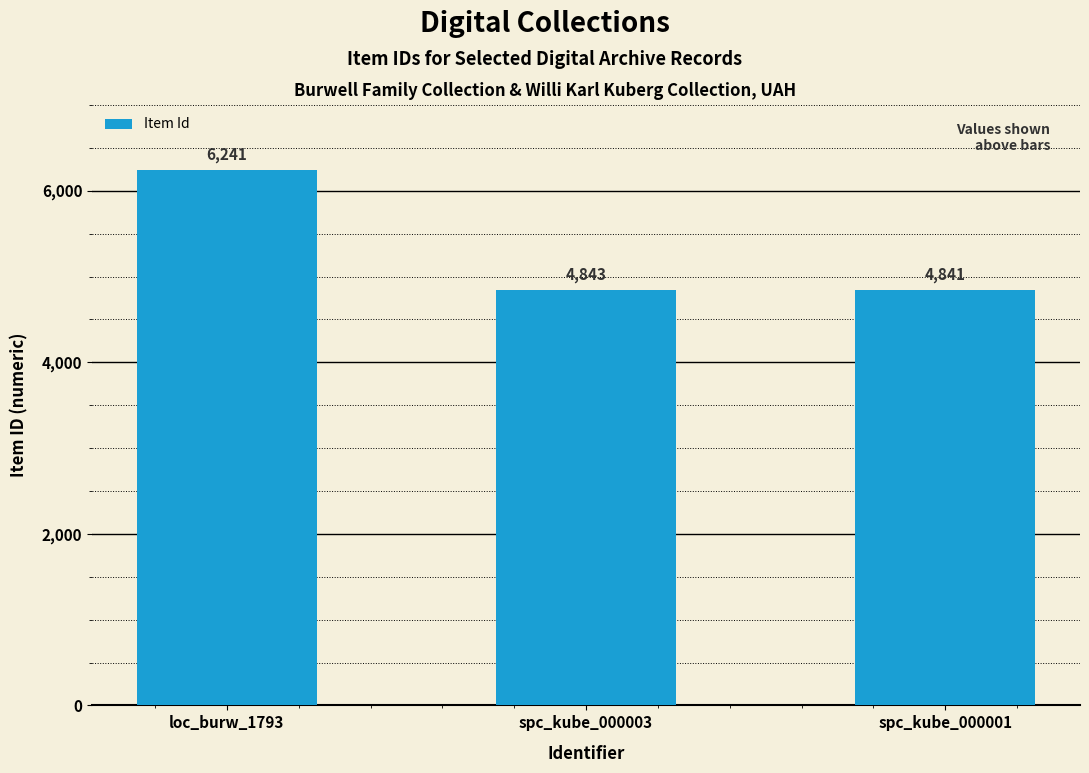

Count the number of data series in this chart.

1